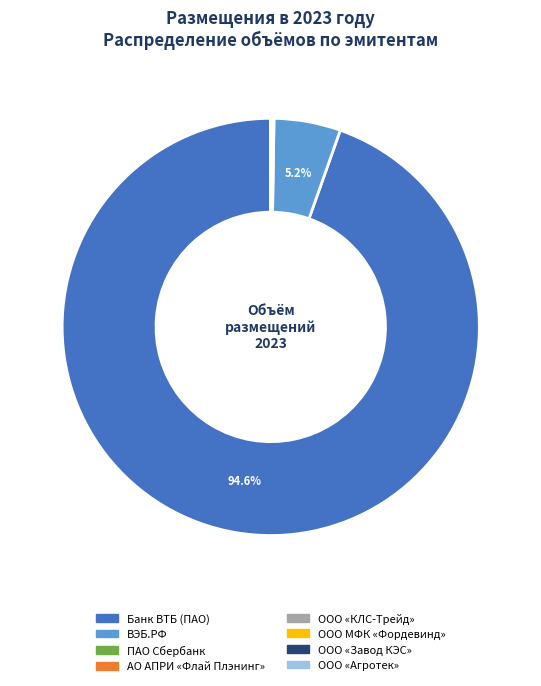

Is there a majority slice in this chart?

Yes